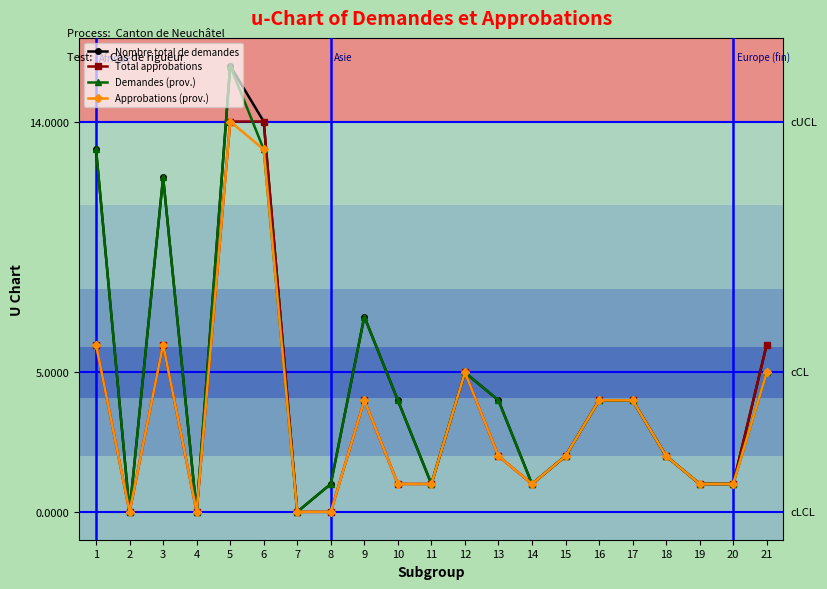

After their last crossing, which series has the higher values: Demandes (prov.) or Total approbations?

Total approbations